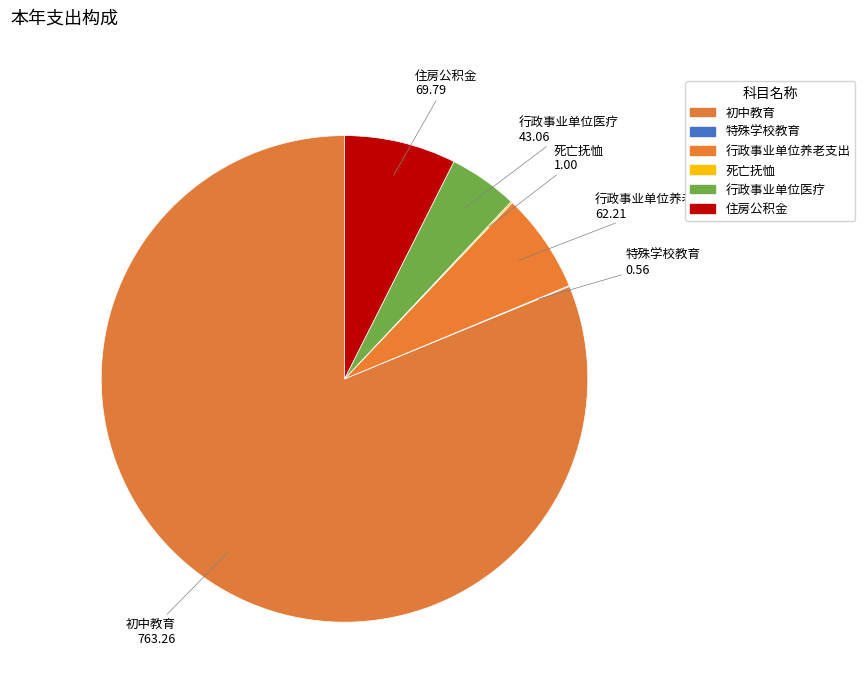

To the nearest percent, what is the average slice percentage?

17%